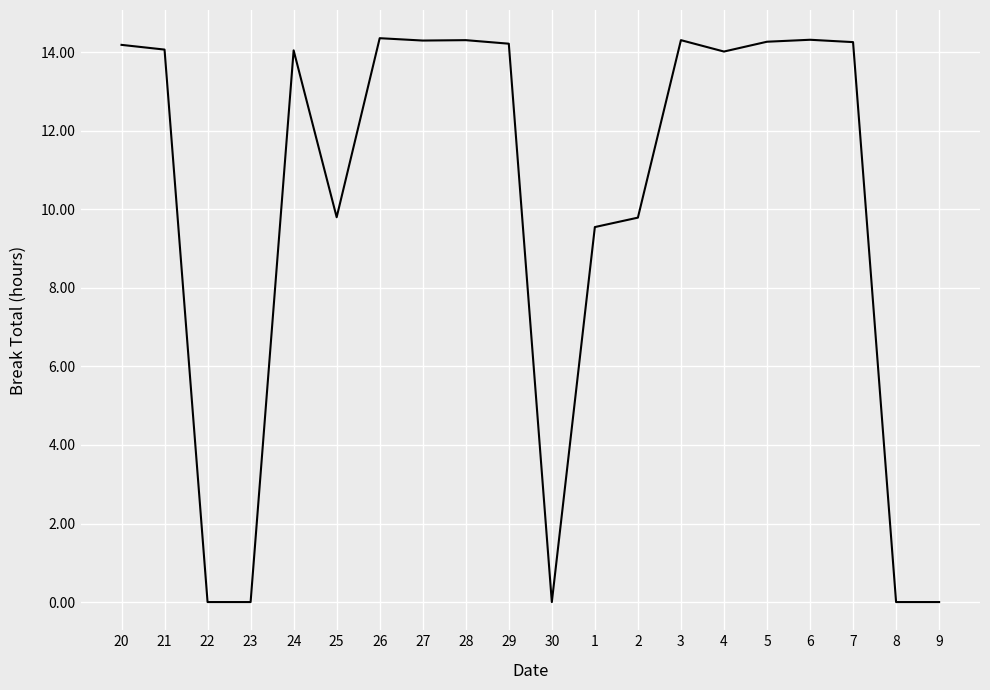

How many distinct data groups are displayed?

1